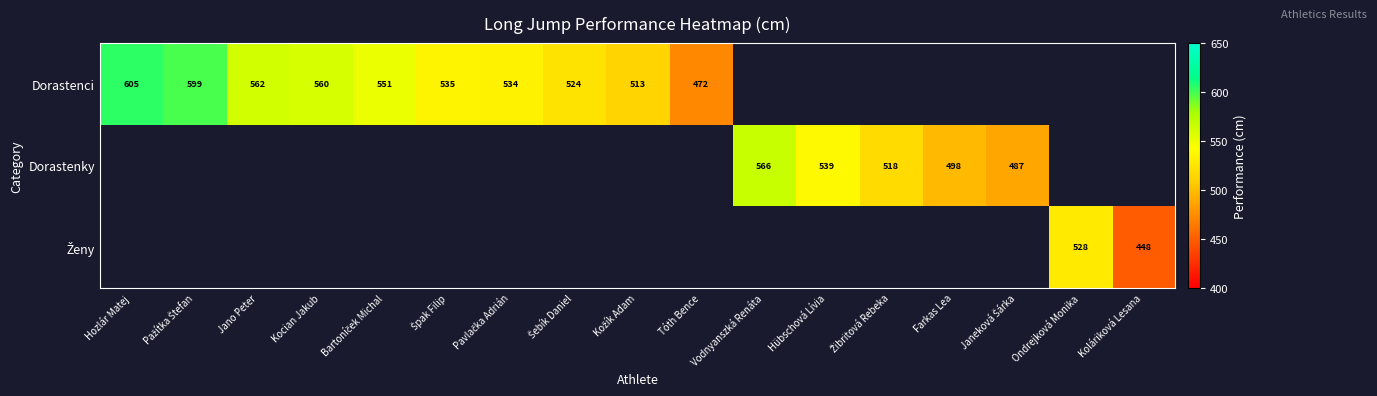

True or false: Dorastenky has a value of 539 at Hübschová Lívia.

True